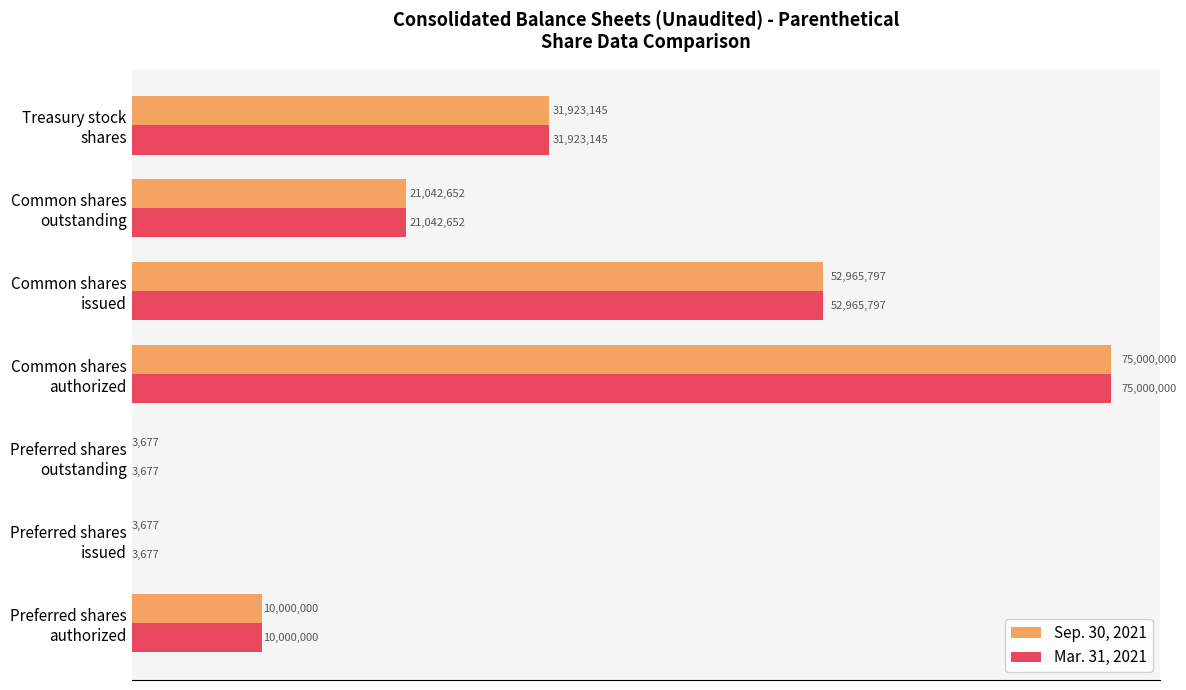

What are all the series names shown in the legend?

Sep. 30, 2021, Mar. 31, 2021